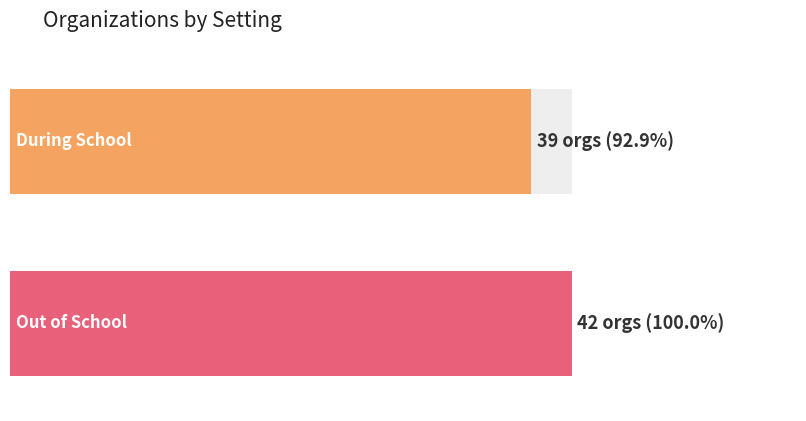

True or false: Out of School has a value of 3000 at 10.

False